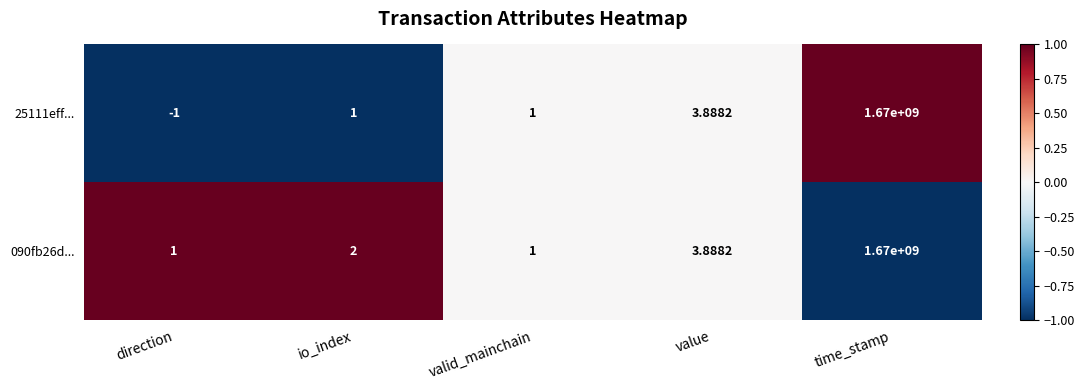

At which category is the sum across all series the highest?

time_stamp